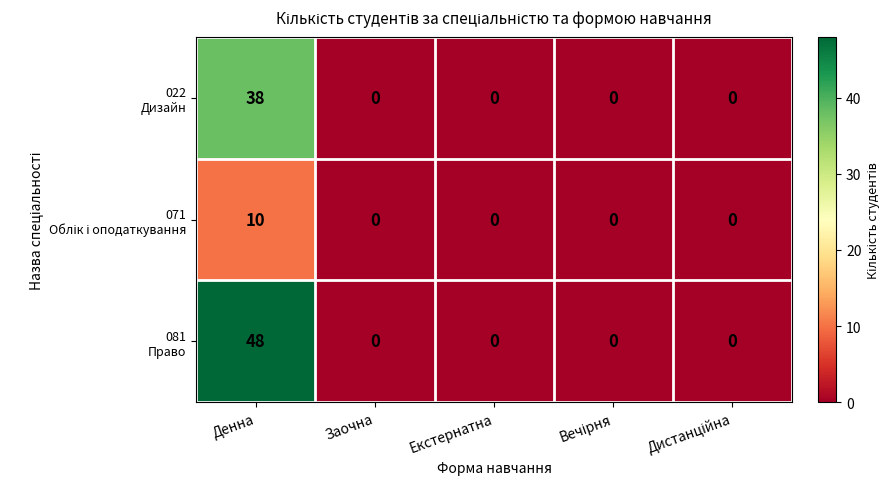

Which category has the highest value across all series?

Денна